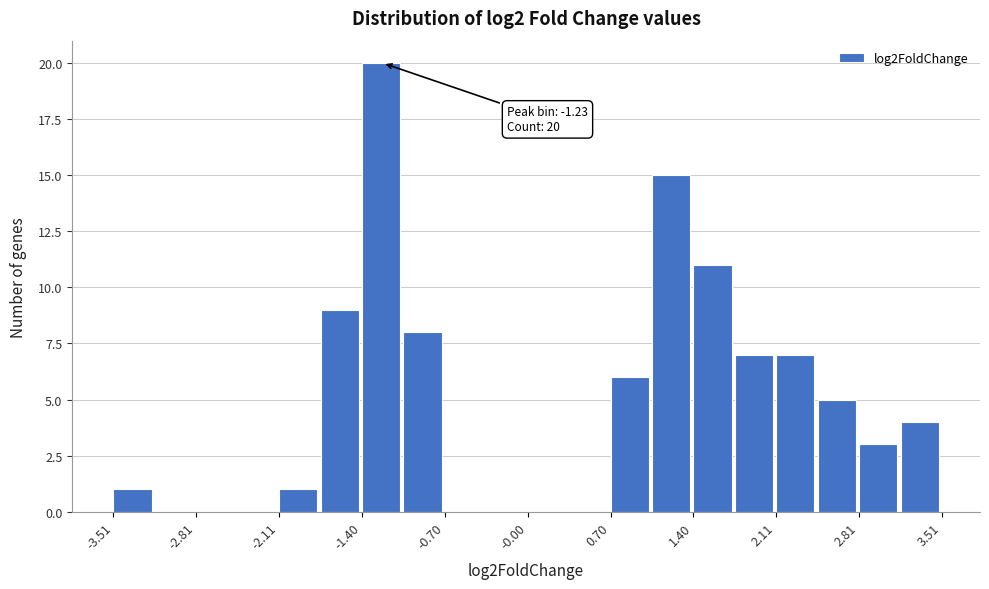

Read against the x-axis, roughly where is the centre of the tallest bar?

-1.2